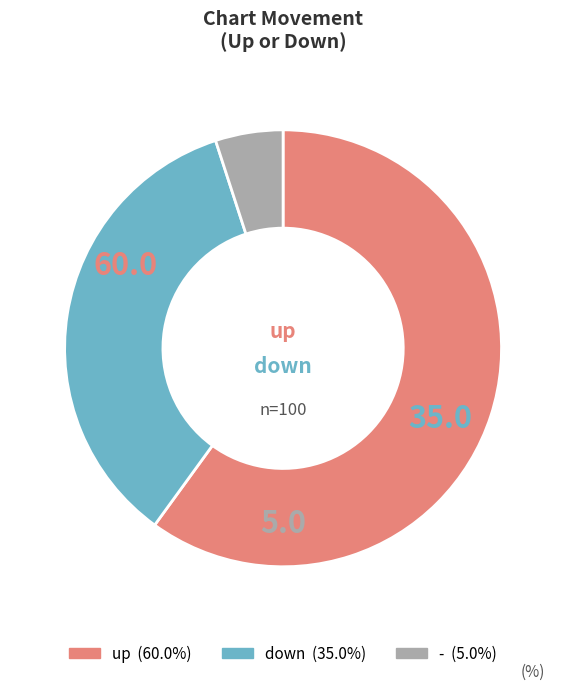

Is there any slice that represents more than half of the pie?

Yes